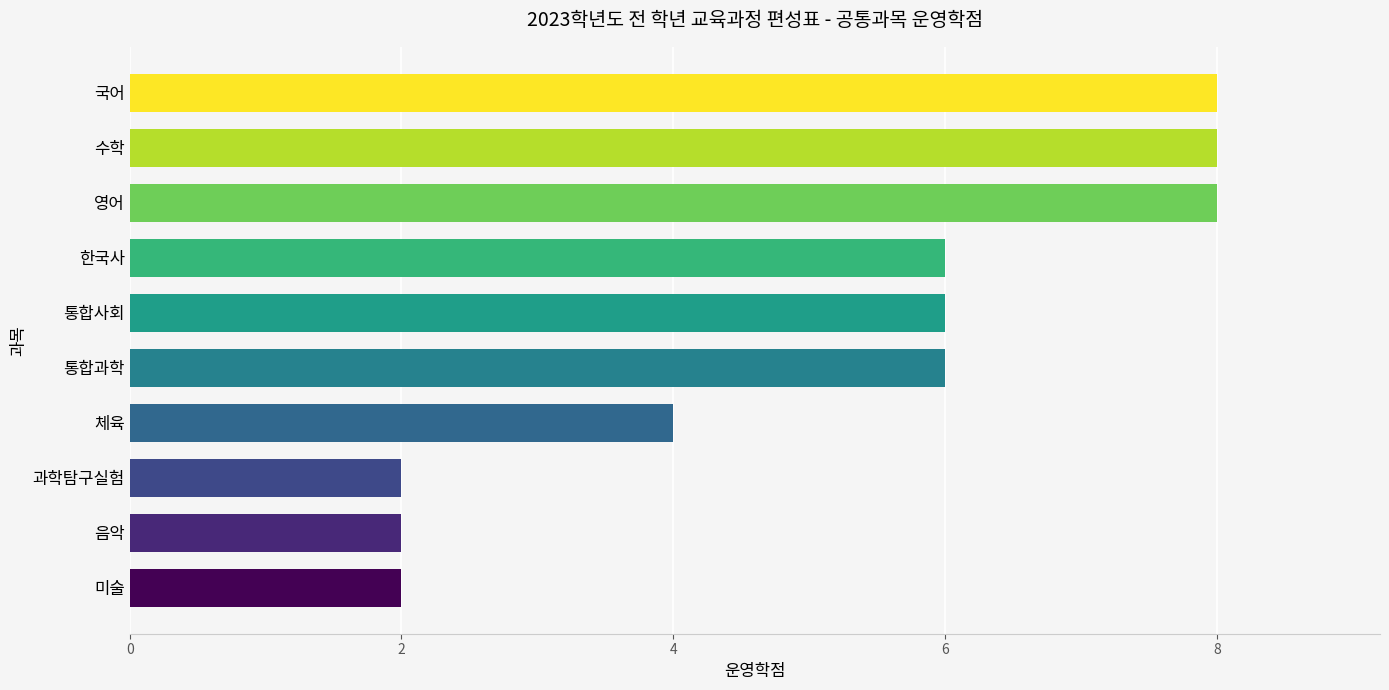

Which has a higher value, 미술 or 통합사회?

통합사회